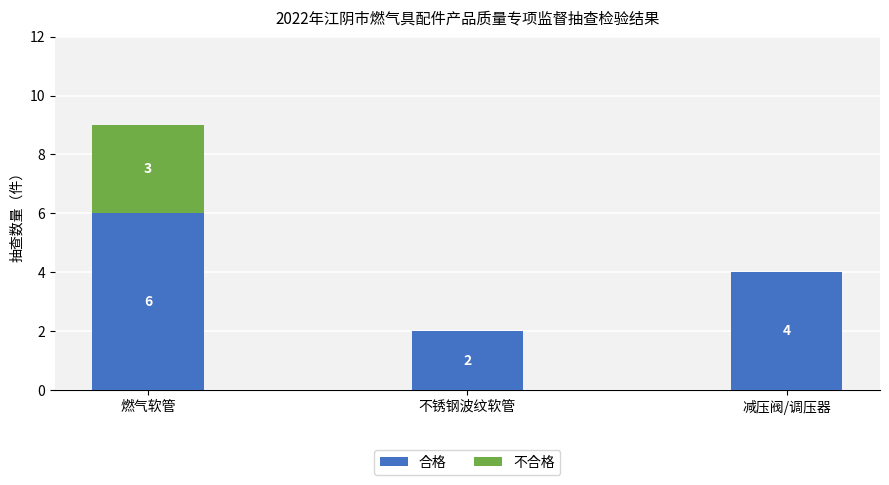

What is the sum of the 合格 values at 不锈钢波纹软管 and 减压阀/调压器?

6